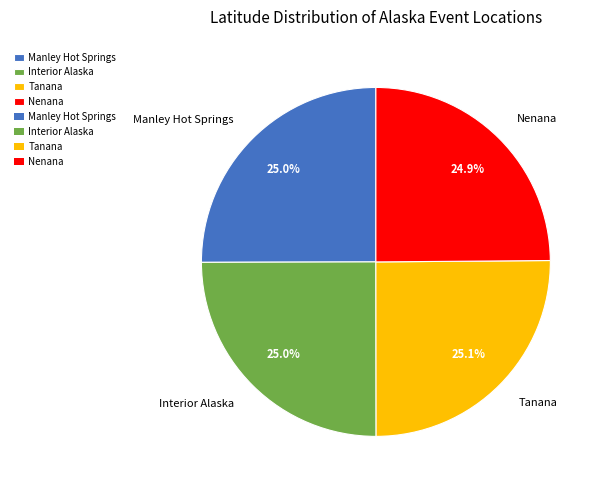

Is it true that Manley Hot Springs is 10% of the pie?

False